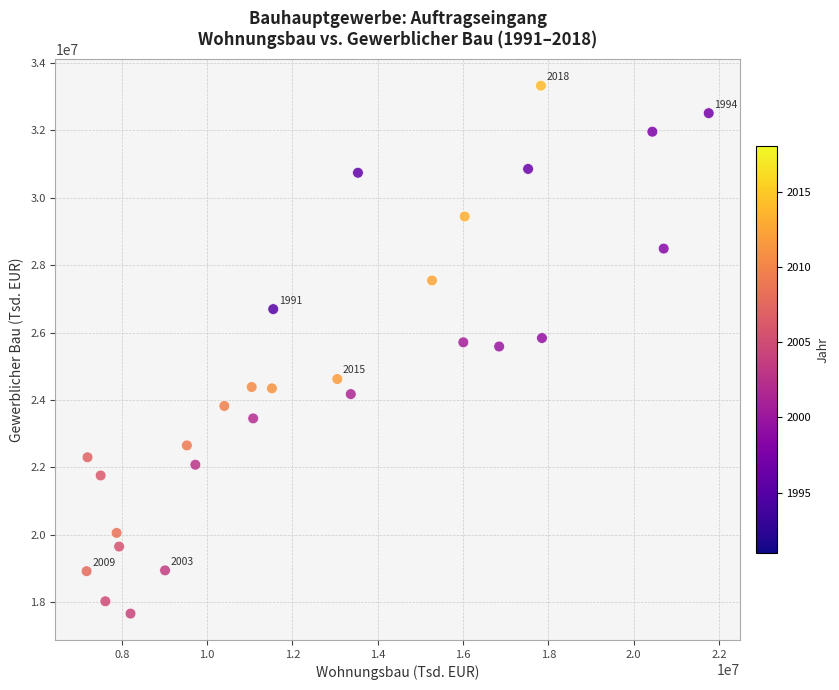

What is the range of X values (max minus min)?

14591068